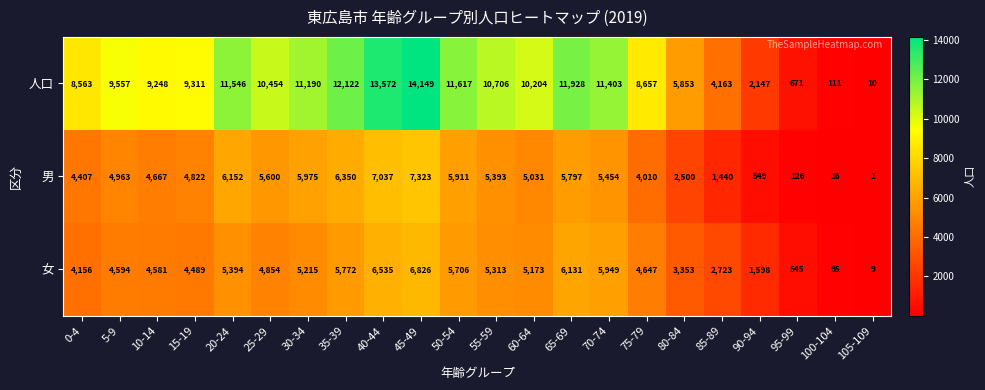

Which series has the widest spread of values?

人口